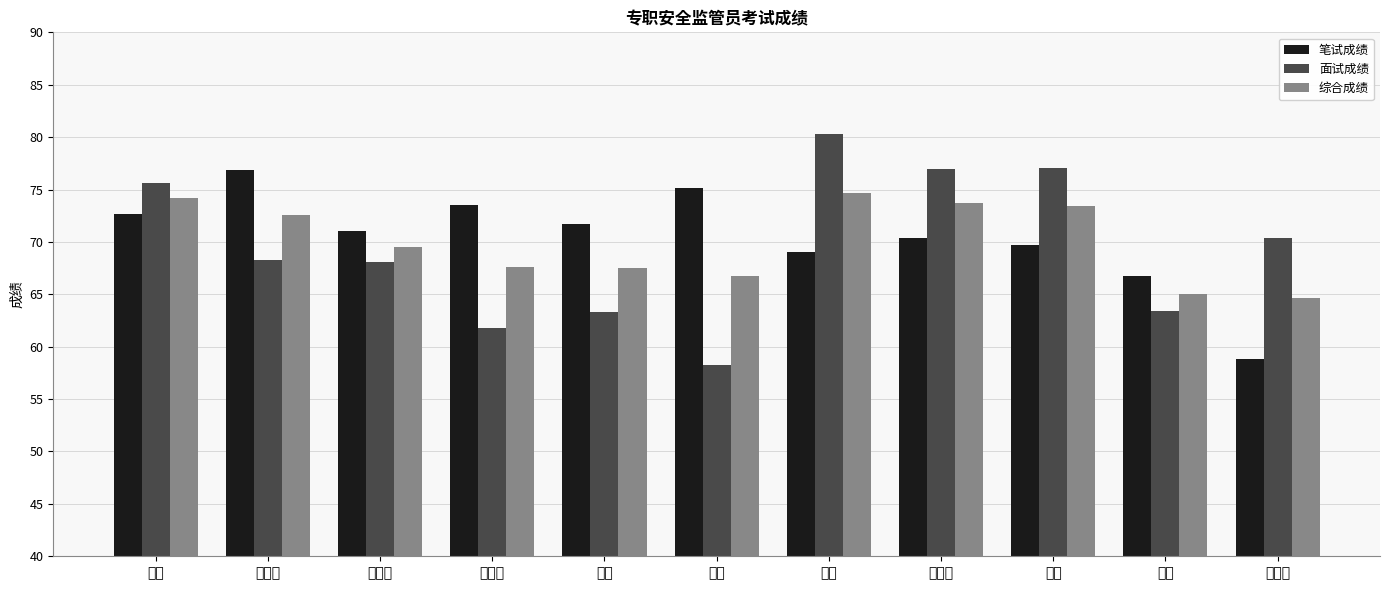

What is the label of the 8th bar from the left?

李月盈